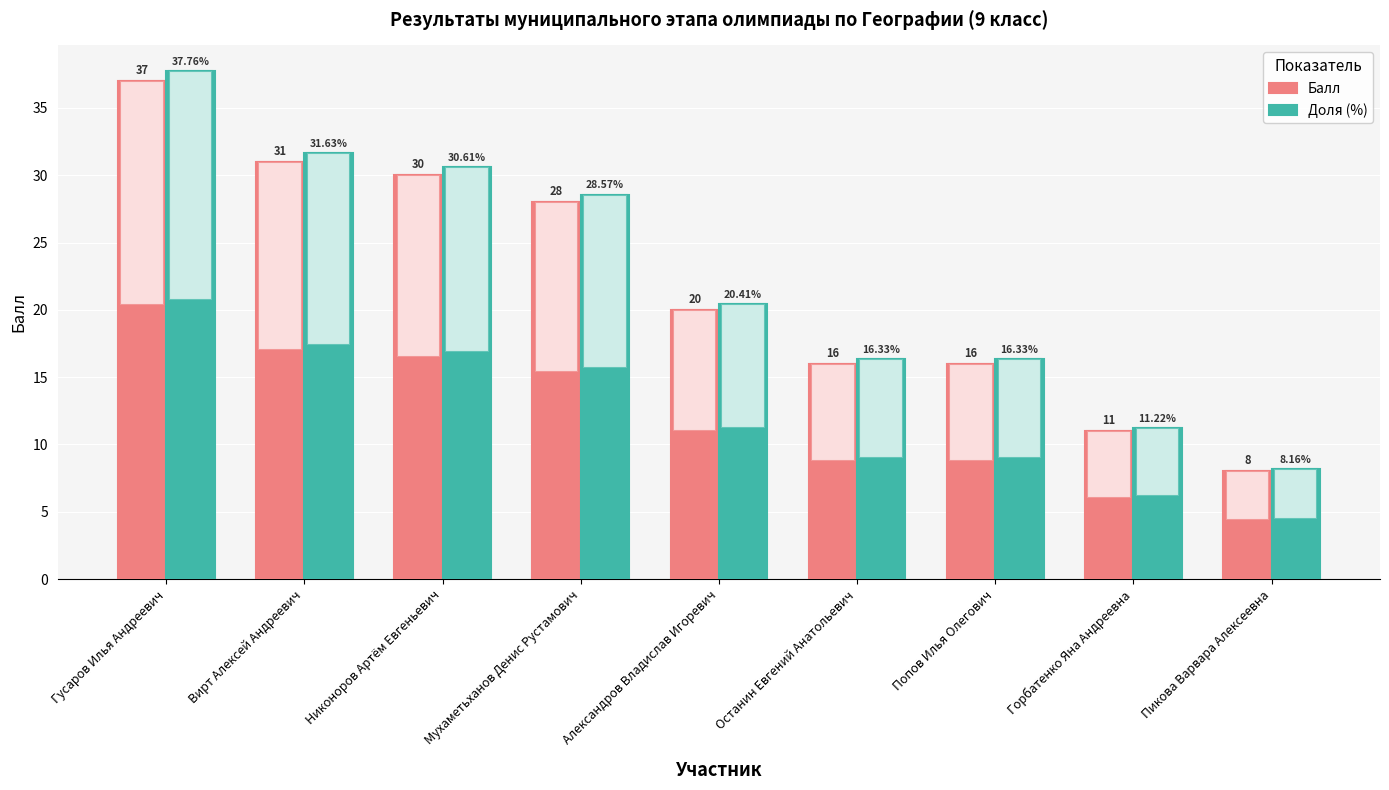

What is the sum of the Балл values at Александров Владислав Игоревич and Пикова Варвара Алексеевна?

28.0